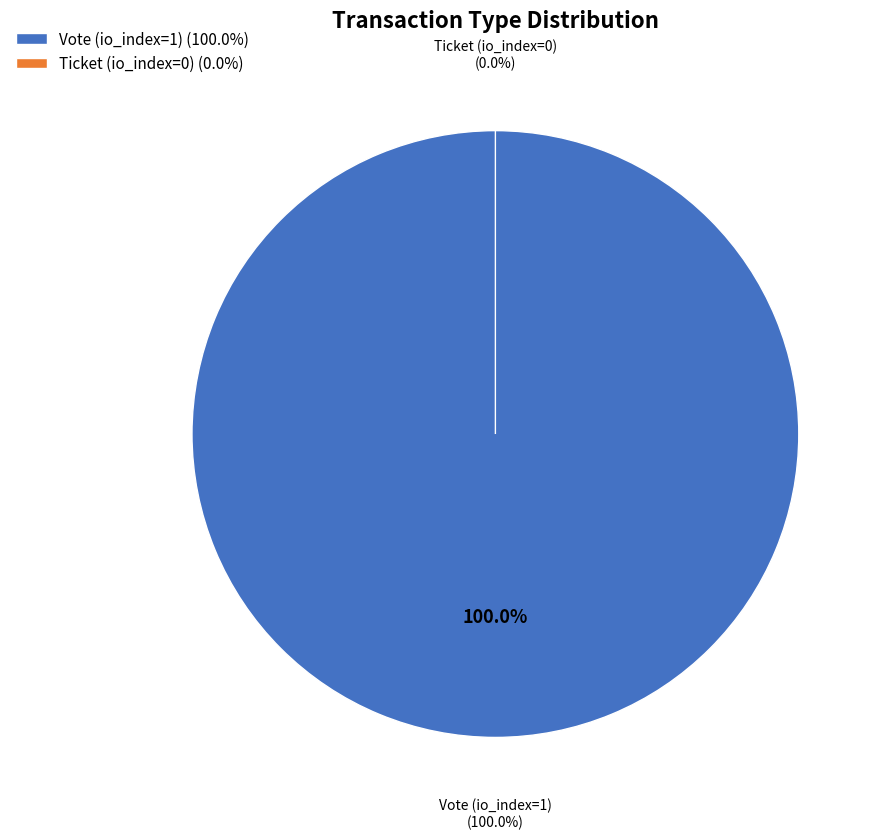

What percentage do Vote (io_index=1) and Ticket (io_index=0) together represent?

100.0%